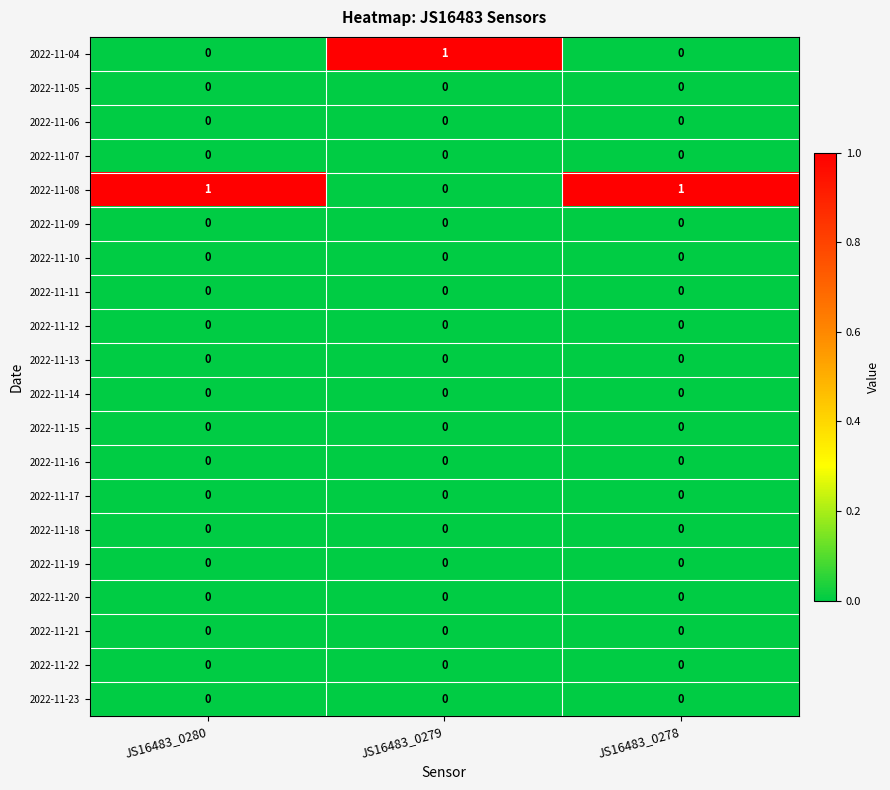

The 2022-11-23 series shows 0 at JS16483_0280. True or false?

True